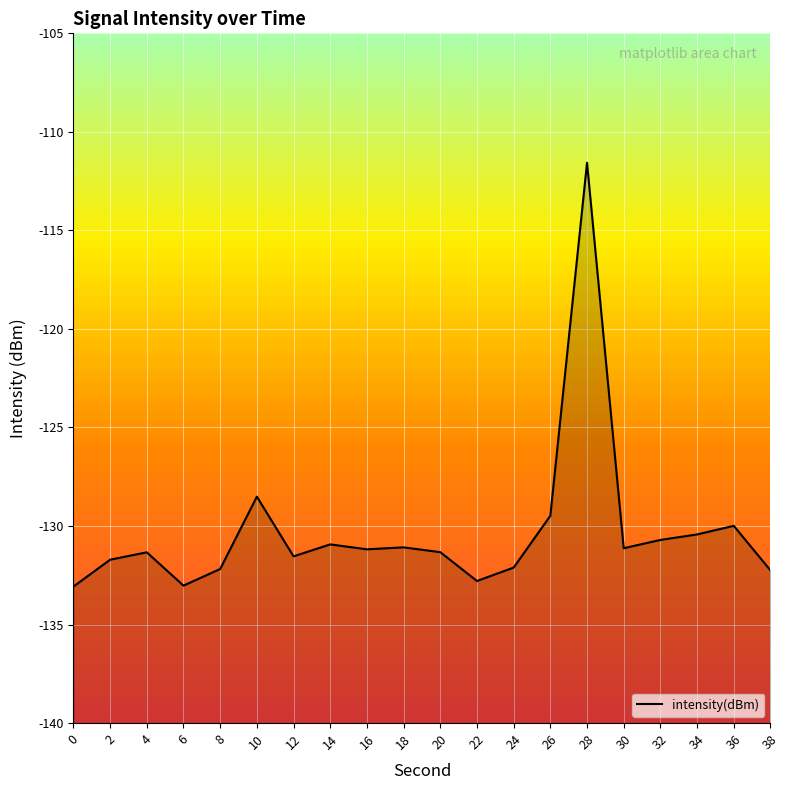

What is the sum of the values at 0 and 36?

-263.1